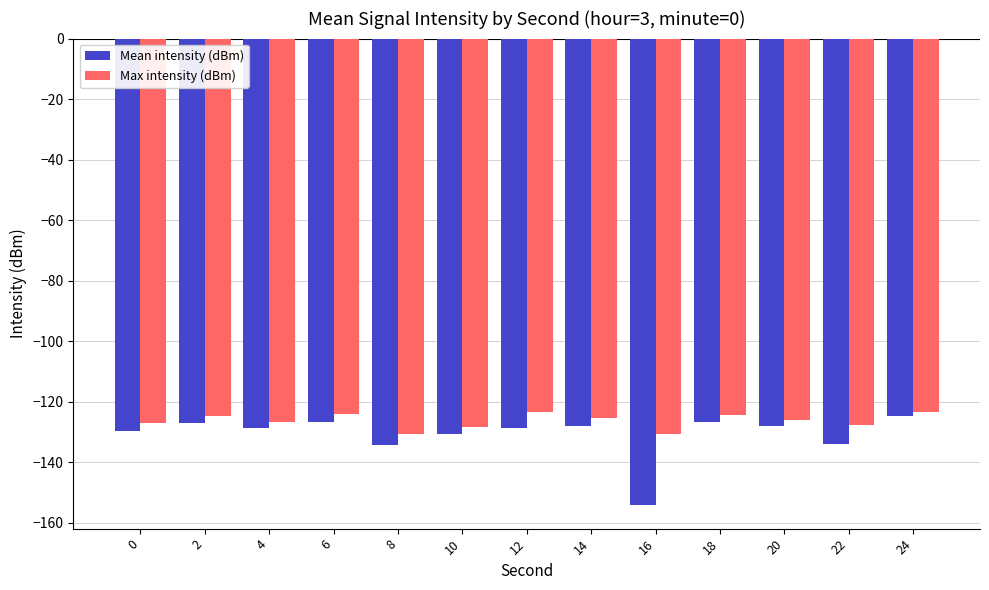

What is the difference between the maximum and minimum values in the Max intensity (dBm) series?

7.4